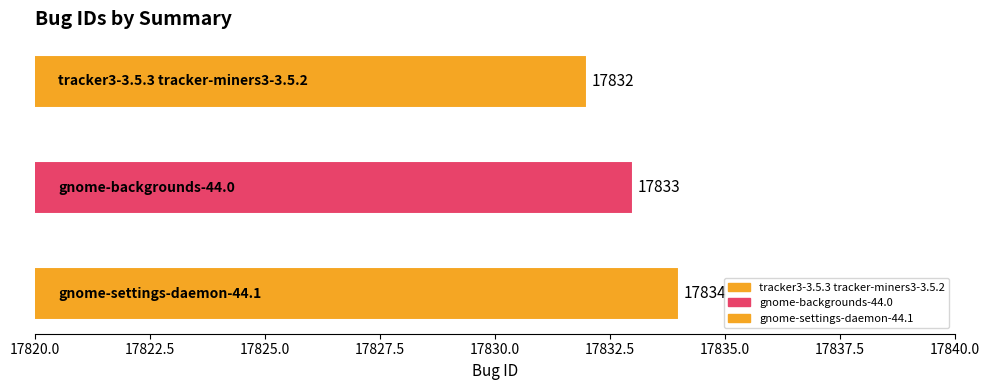

Between gnome-backgrounds-44.0 and tracker3-3.5.3 tracker-miners3-3.5.2, which is larger?

gnome-backgrounds-44.0